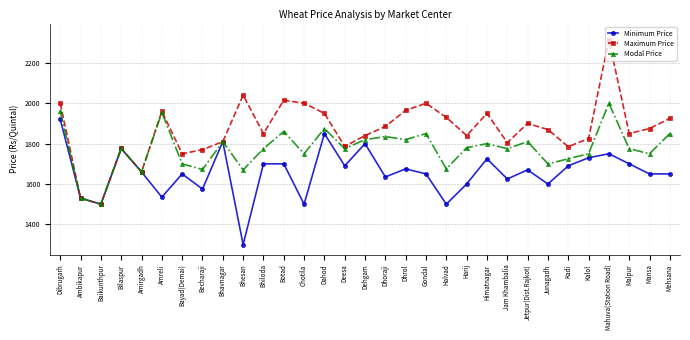

What is the label of the 7th point from the left?

Bayad(Demai)